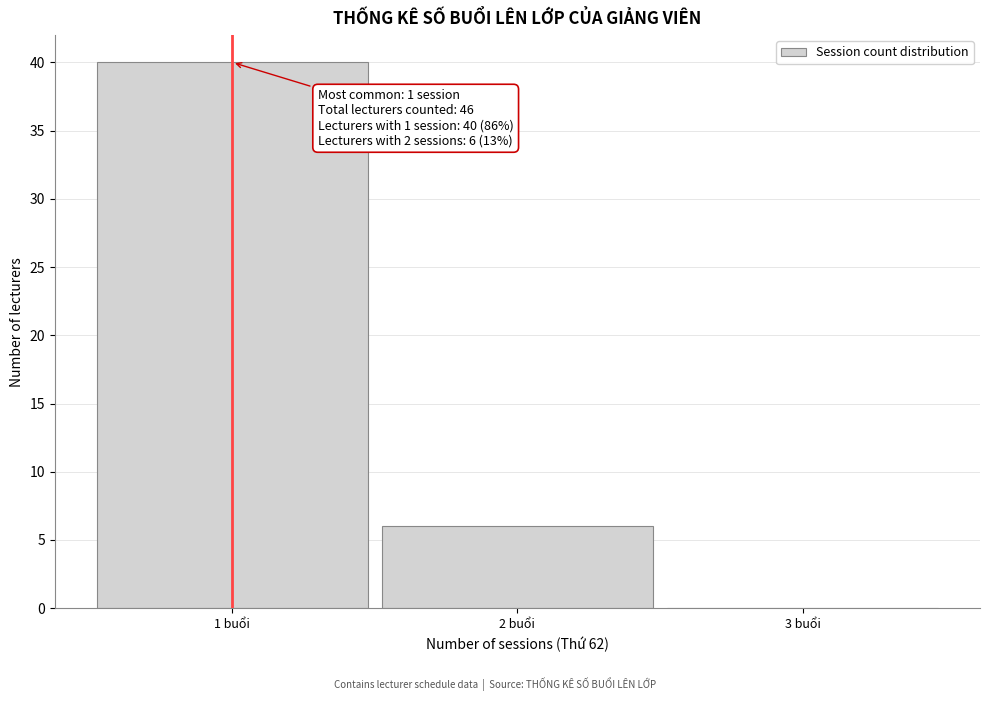

Which range on the x-axis has the tallest bar?

0.5 to 1.5